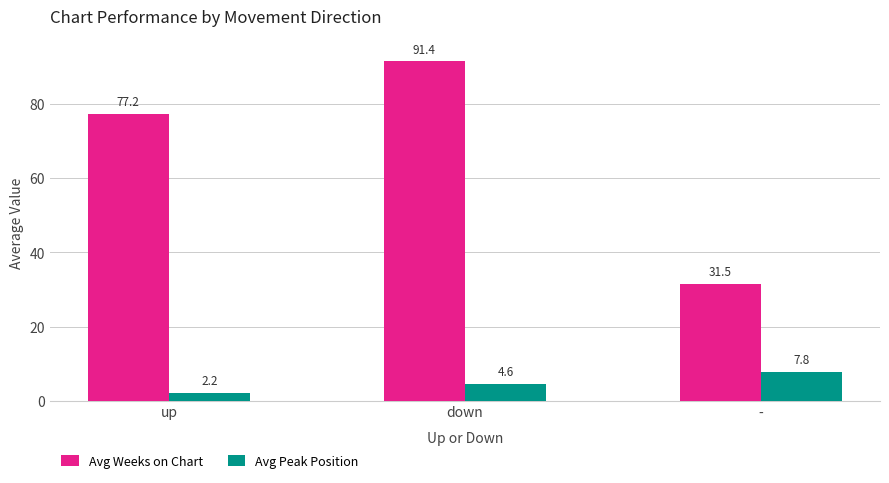

At which label is Avg Weeks on Chart closest to 61?

up